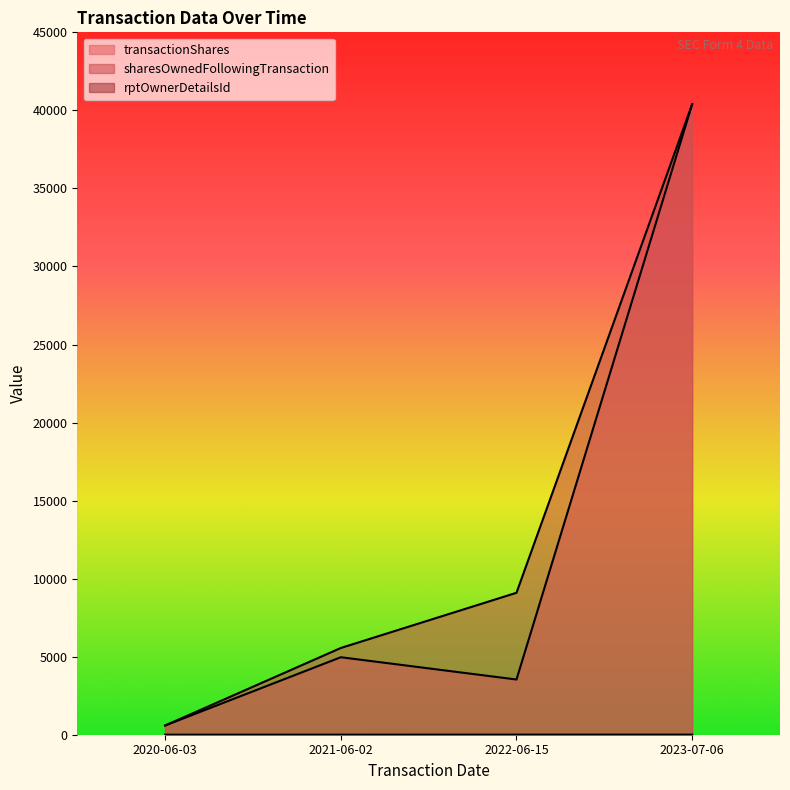

What is the sum of the rptOwnerDetailsId values at 2022-06-15 and 2021-06-02?

8